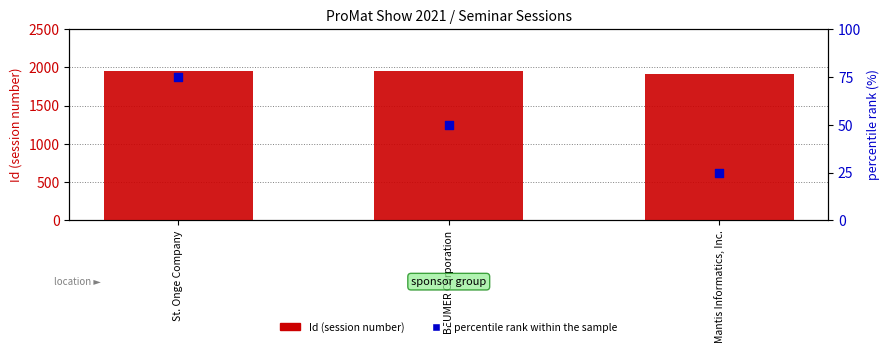

Which series contains the lowest Y value?

percentile rank within the sample